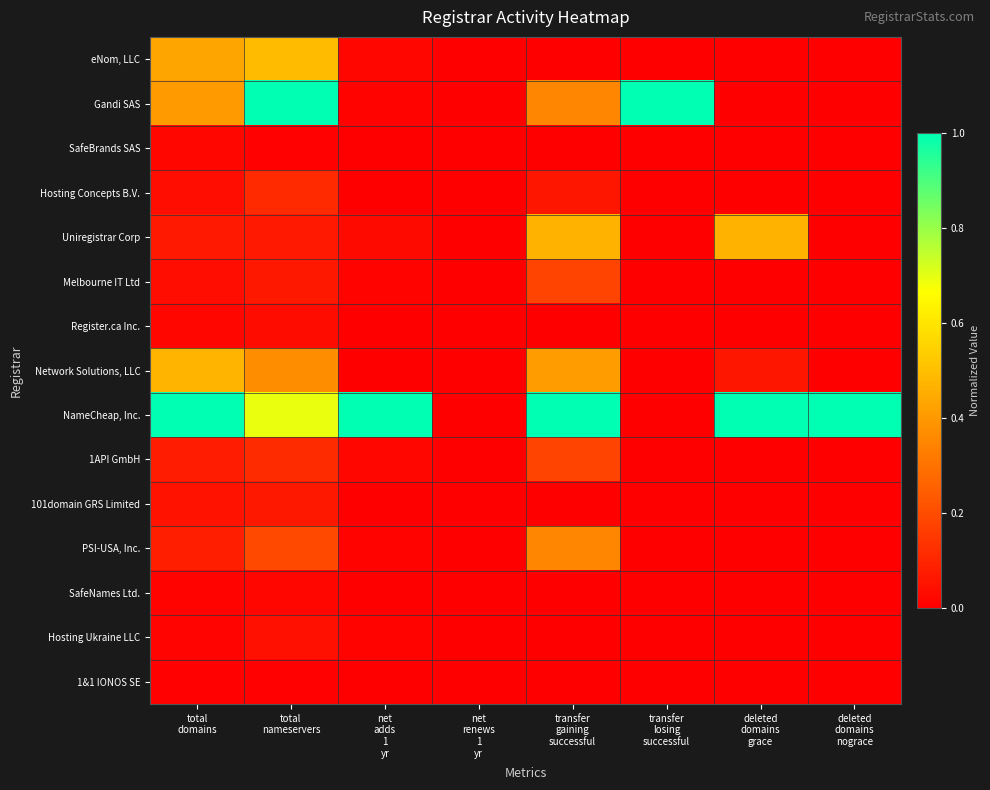

Rank the series by their maximum value, from highest to lowest.

Gandi SAS, NameCheap, Inc., eNom, LLC, Network Solutions, LLC, Uniregistrar Corp, PSI-USA, Inc., Melbourne IT Ltd, 1API GmbH, Hosting Concepts B.V., 101domain GRS Limited, Hosting Ukraine LLC, Register.ca Inc., SafeBrands SAS, SafeNames Ltd., 1&1 IONOS SE